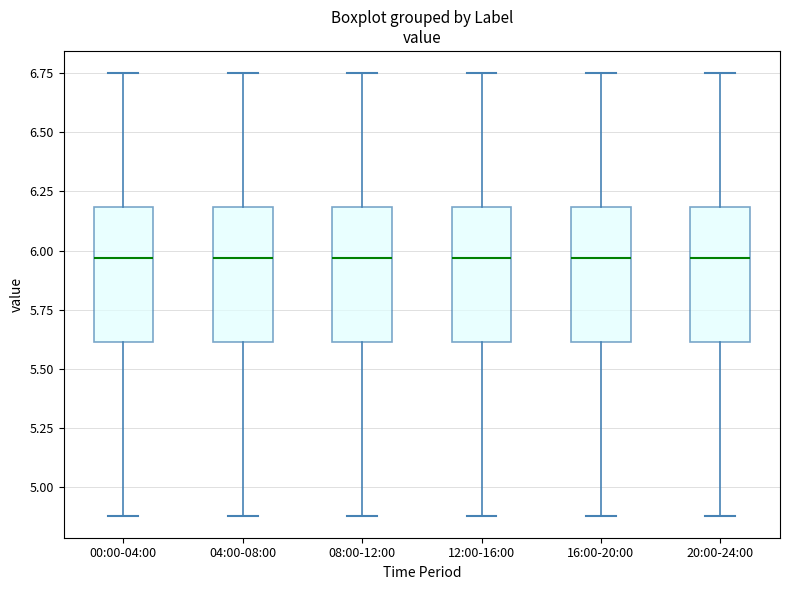

Reading left to right, read every box against the y-axis: the position of its median line, the range the box covers, and the ends of its whiskers. The values are not printed on the chart, so give them approximately, as read against the axis.

00:00-04:00: median 5.95, box 5.60 to 6.20, whiskers 4.90 to 6.75
04:00-08:00: median 5.95, box 5.60 to 6.20, whiskers 4.90 to 6.75
08:00-12:00: median 5.95, box 5.60 to 6.20, whiskers 4.90 to 6.75
12:00-16:00: median 5.95, box 5.60 to 6.20, whiskers 4.90 to 6.75
16:00-20:00: median 5.95, box 5.60 to 6.20, whiskers 4.90 to 6.75
20:00-24:00: median 5.95, box 5.60 to 6.20, whiskers 4.90 to 6.75